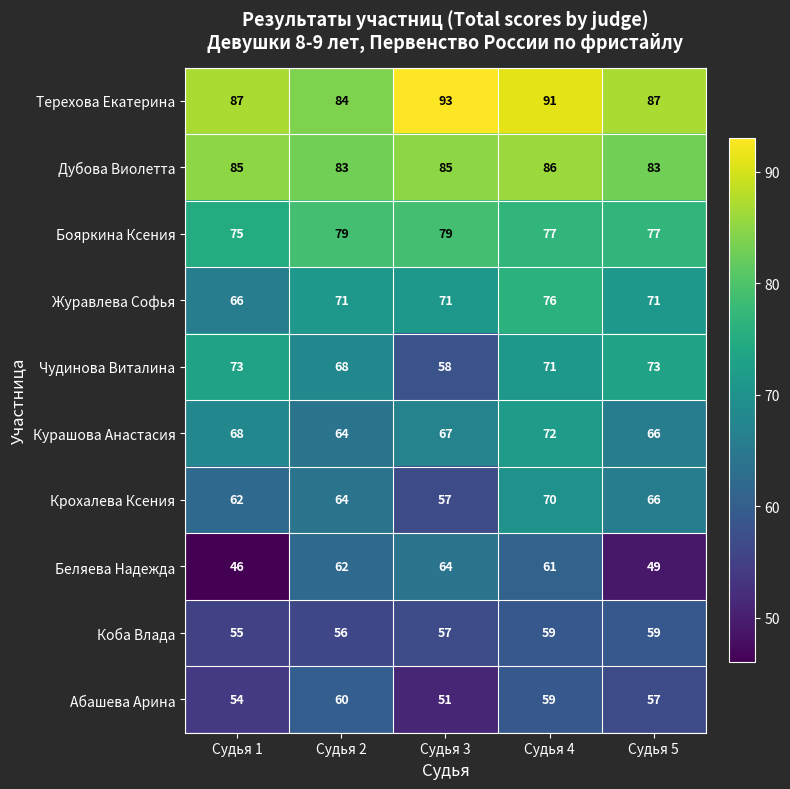

Which series has the widest spread of values?

Беляева Надежда